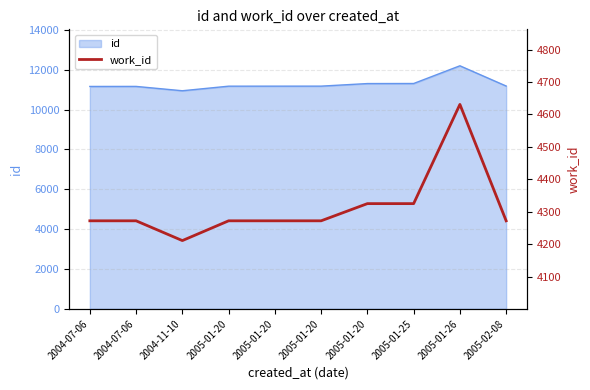

At which category does the data reach its first local peak?

2005-01-26